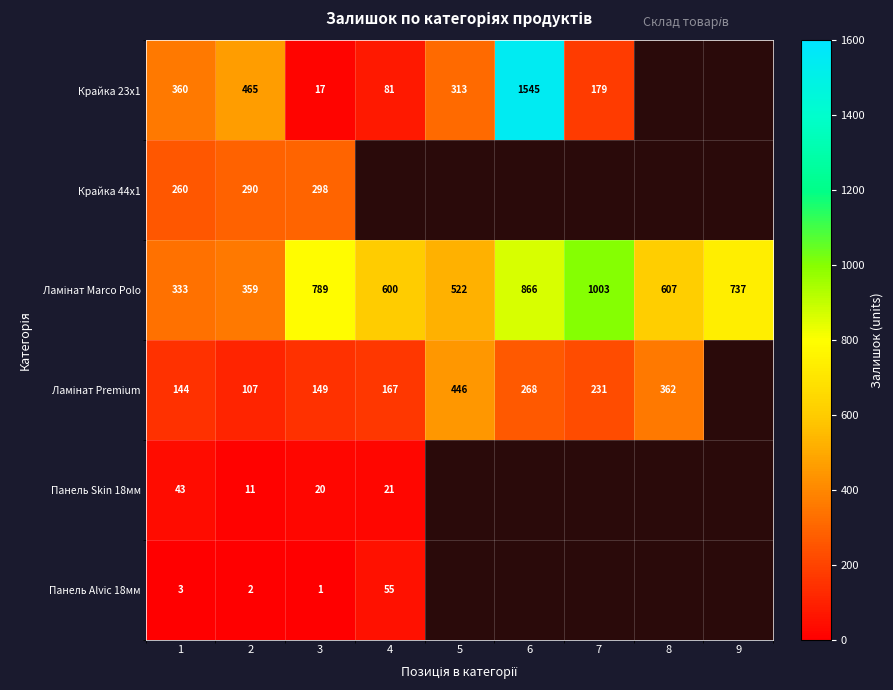

What is the difference between the Панель Alvic 18мм values at 4 and 3?

54